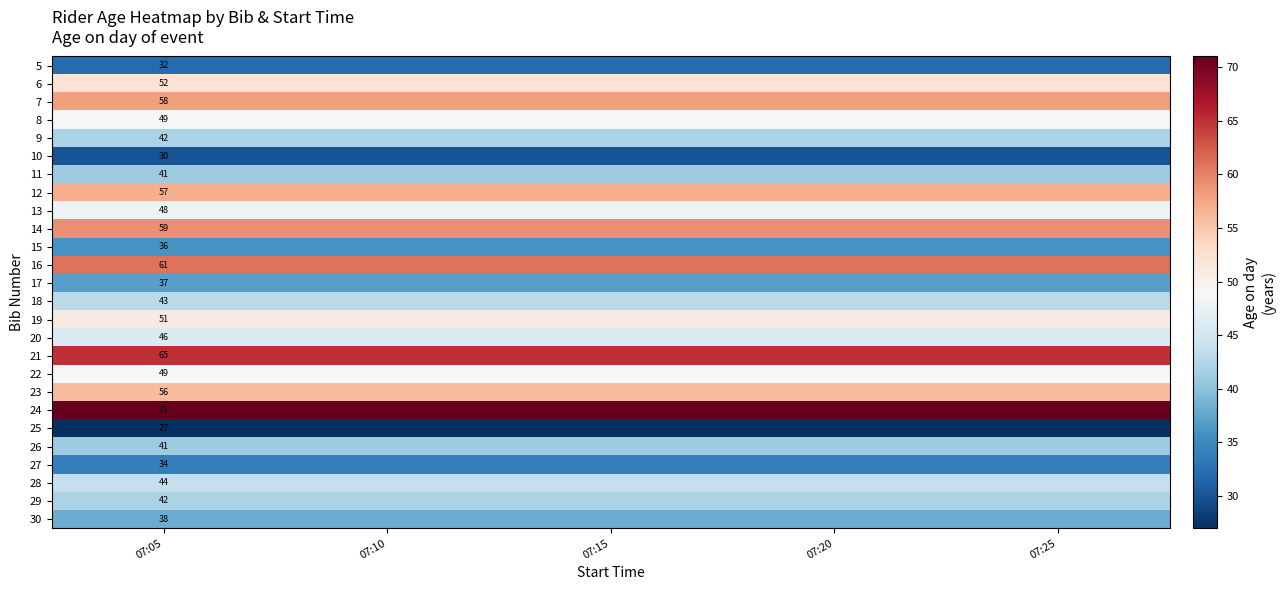

Read the row_7 value at 07:20.

57